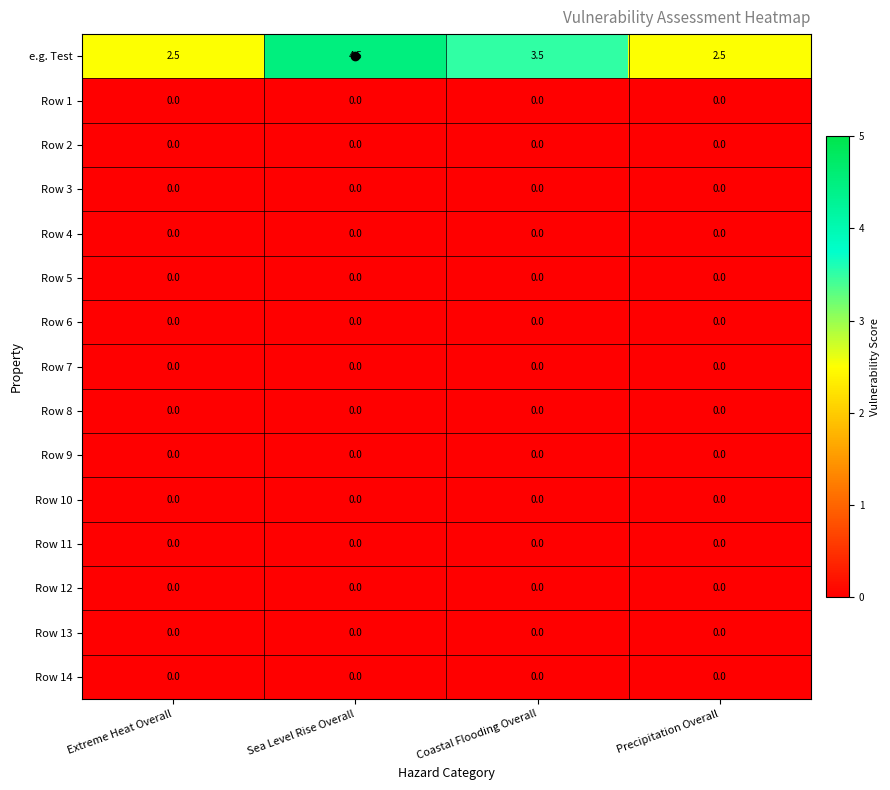

Which series has the largest total across all categories?

e.g. Test